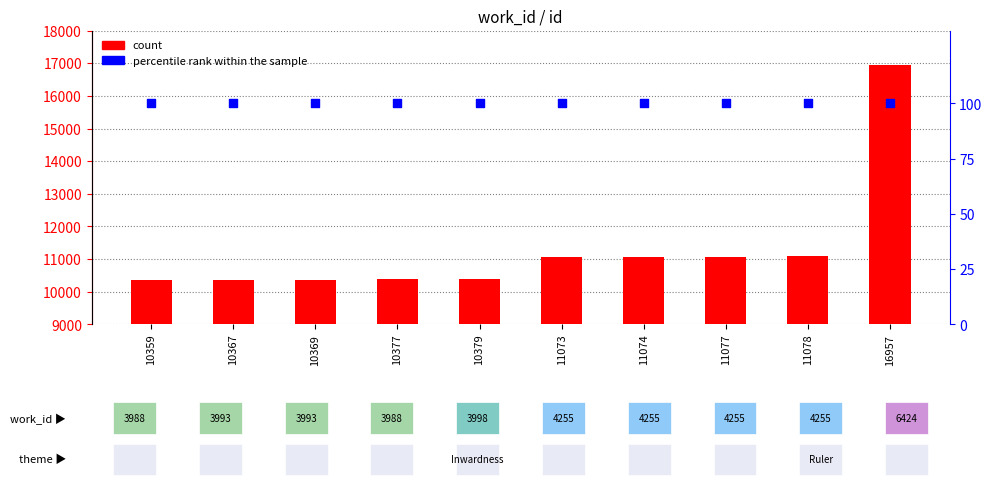

At which category is the sum across all series the highest?

16957